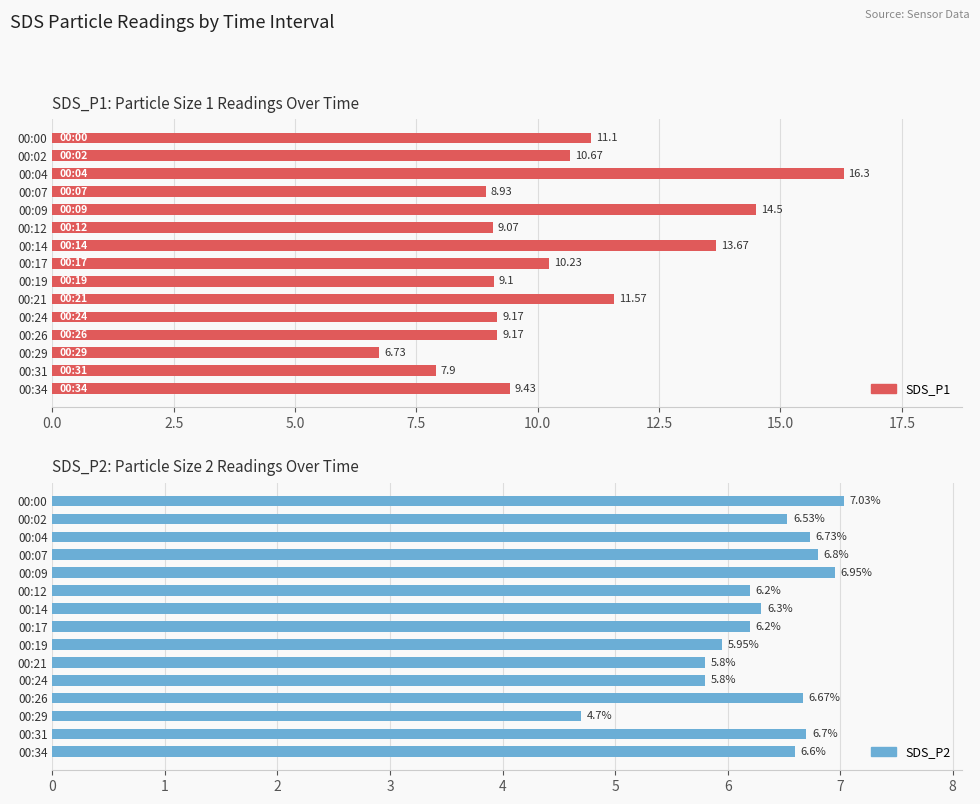

What is the total value across all series at 00:31?

14.6